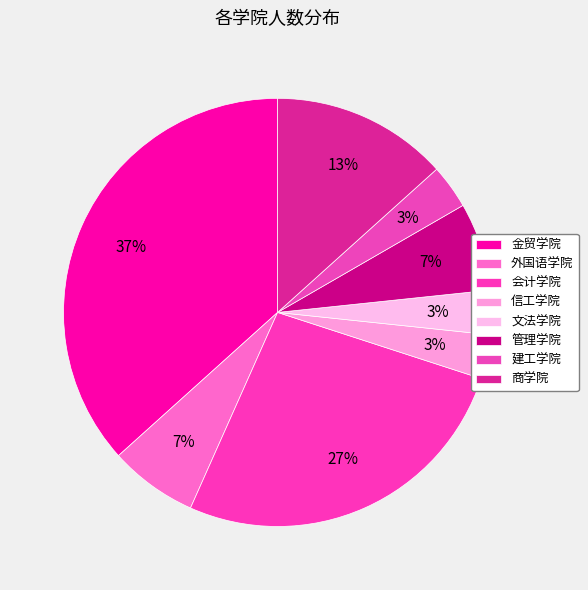

Which slice is the smallest?

信工学院